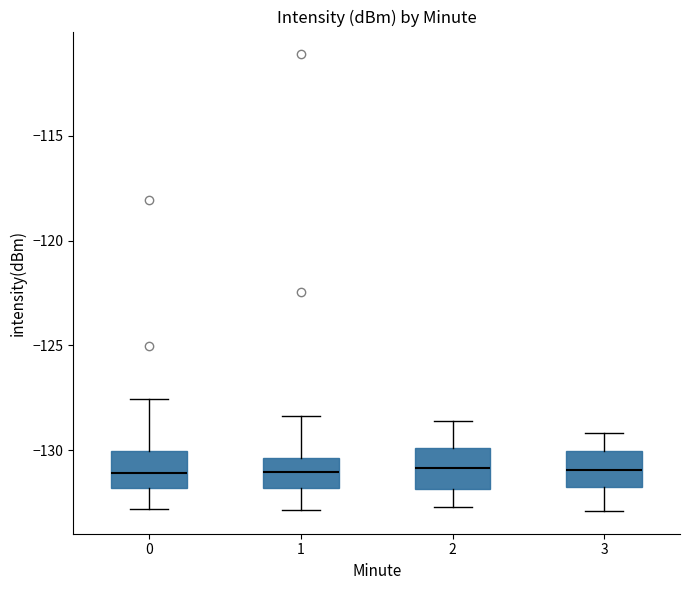

Reading left to right, transcribe this box plot: for each box, give where its median line is, the range the box spans, and where its two whiskers end, as read against the y-axis. The values are not printed on the chart, so give them approximately, as read against the axis.

0: median -131.0, box -132.0 to -130.0, whiskers -133.0 to -127.5
1: median -131.0, box -132.0 to -130.5, whiskers -133.0 to -128.5
2: median -131.0, box -132.0 to -130.0, whiskers -132.5 to -128.5
3: median -131.0, box -132.0 to -130.0, whiskers -133.0 to -129.0